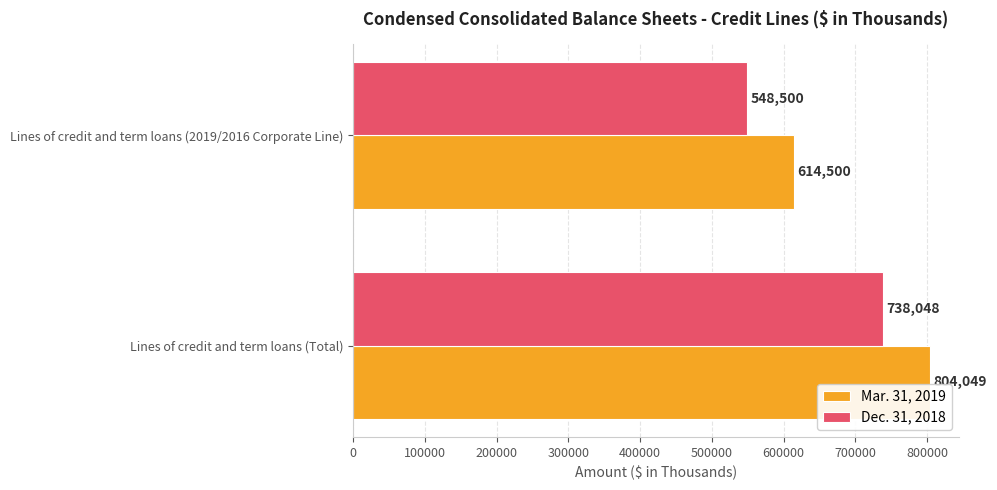

What is the greatest value displayed?

804049